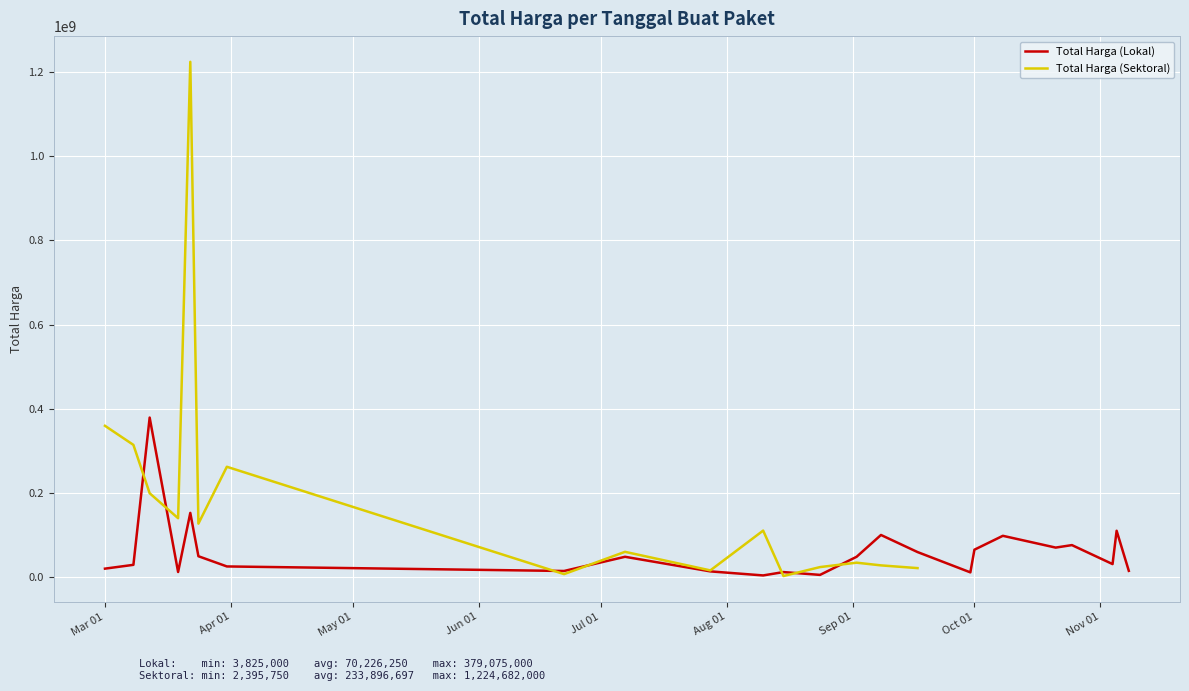

How many lines are shown in the chart?

2